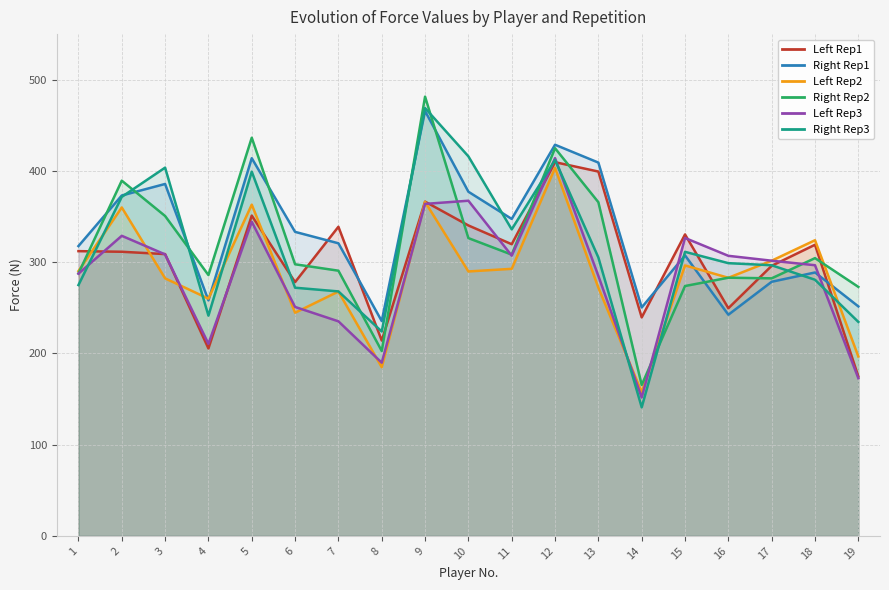

True or false: Left Rep1 has a value of 319.1 at 18.

True